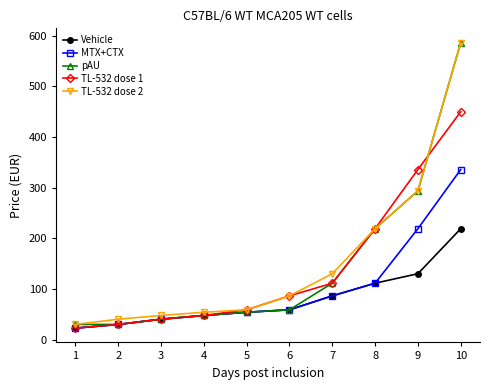

Is this an area chart (filled region under the line)?

No